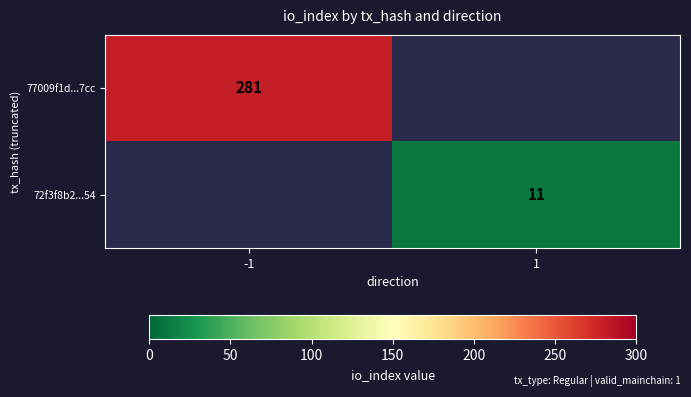

Is it true that 72f3f8b2...54 equals 11 at 1?

True